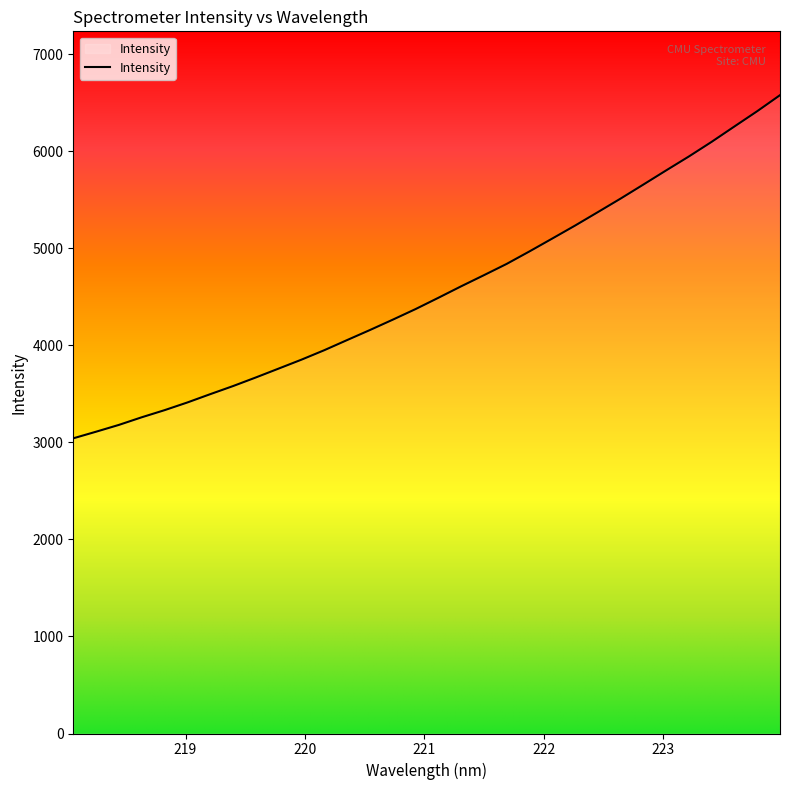

What is the greatest value displayed?

6579.6